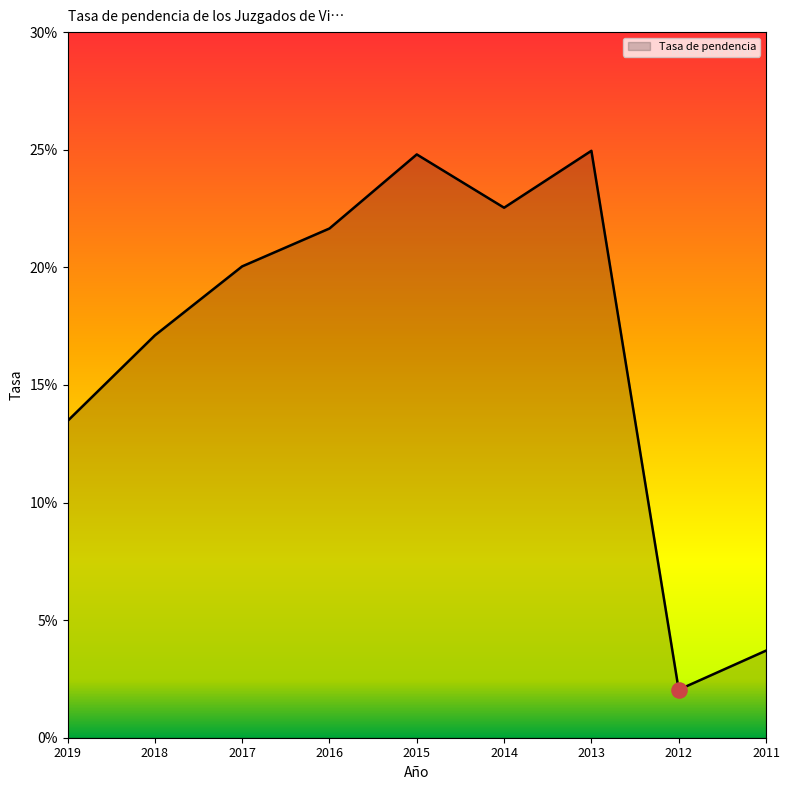

What is the change in value from 2016 to 2012?

-0.2